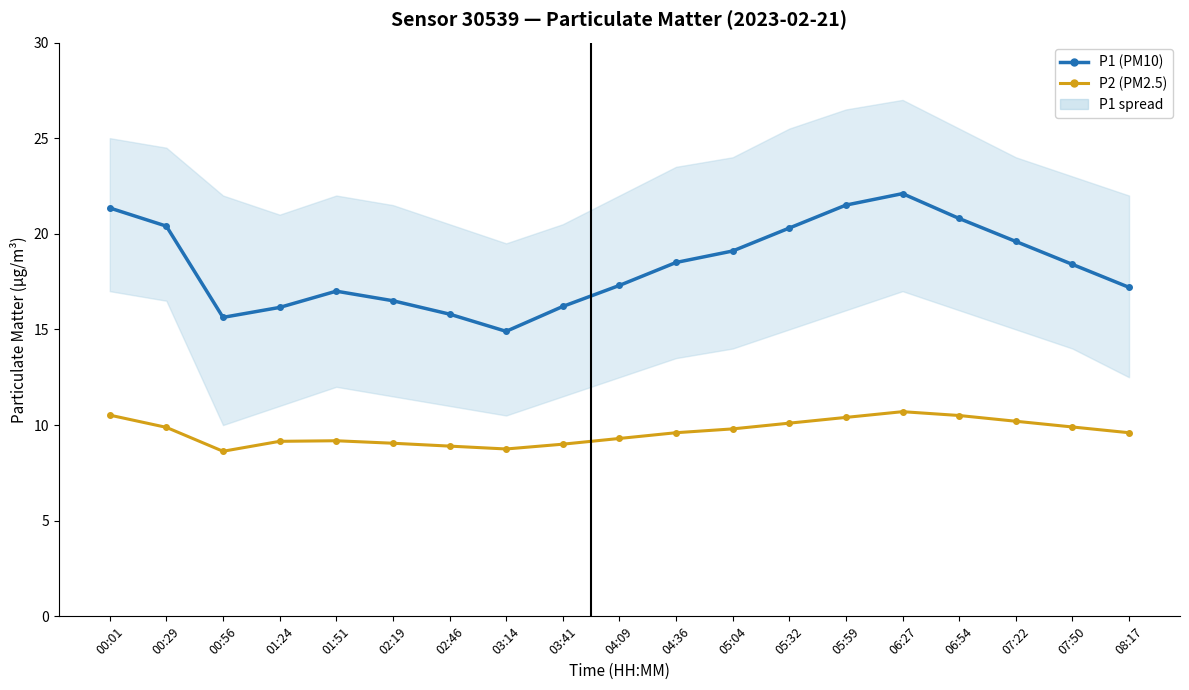

Reading right to left, what are all the values shown in this chart?

P1 (PM10): 08:17=17.2	07:50=18.4	07:22=19.6	06:54=20.8	06:27=22.1	05:59=21.5	05:32=20.3	05:04=19.1	04:36=18.5	04:09=17.3	03:41=16.2	03:14=14.9	02:46=15.8	02:19=16.5	01:51=17.0	01:24=16.1	00:56=15.6	00:29=20.4	00:01=21.4
P2 (PM2.5): 08:17=9.6	07:50=9.9	07:22=10.2	06:54=10.5	06:27=10.7	05:59=10.4	05:32=10.1	05:04=9.8	04:36=9.6	04:09=9.3	03:41=9.0	03:14=8.8	02:46=8.9	02:19=9.1	01:51=9.2	01:24=9.2	00:56=8.6	00:29=9.9	00:01=10.5